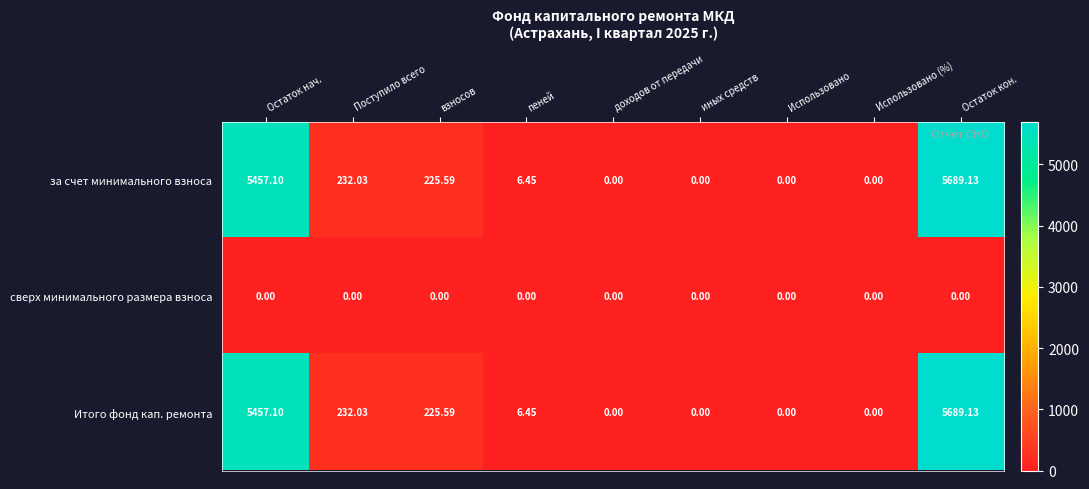

How many data points in Итого фонд кап. ремонта are less than 6?

4